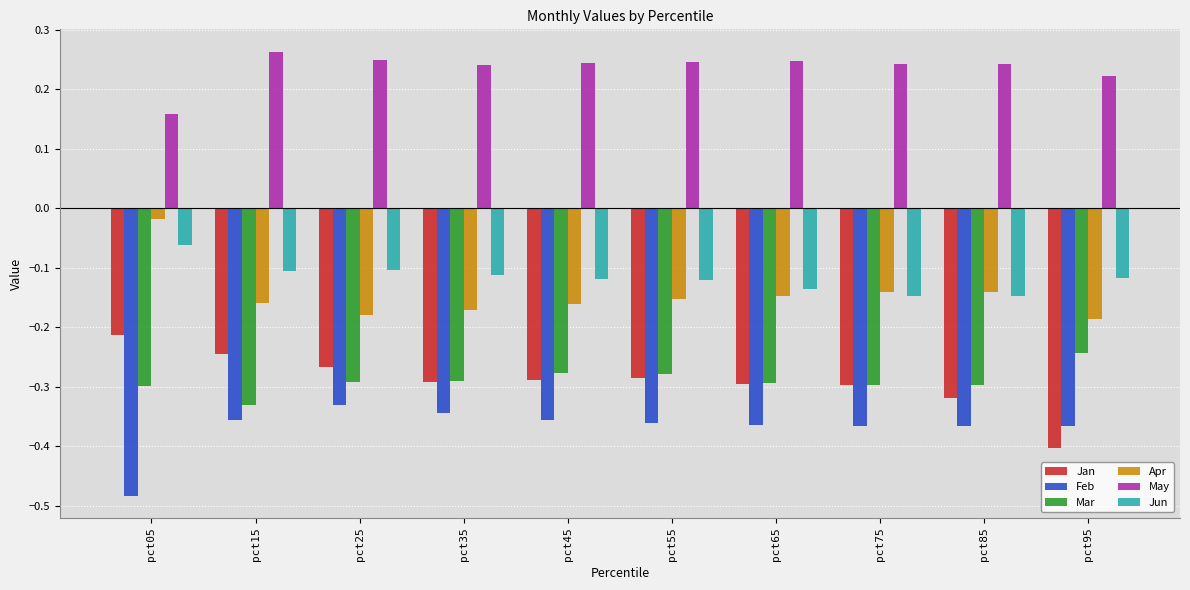

At which label is Mar closest to 0?

pct95